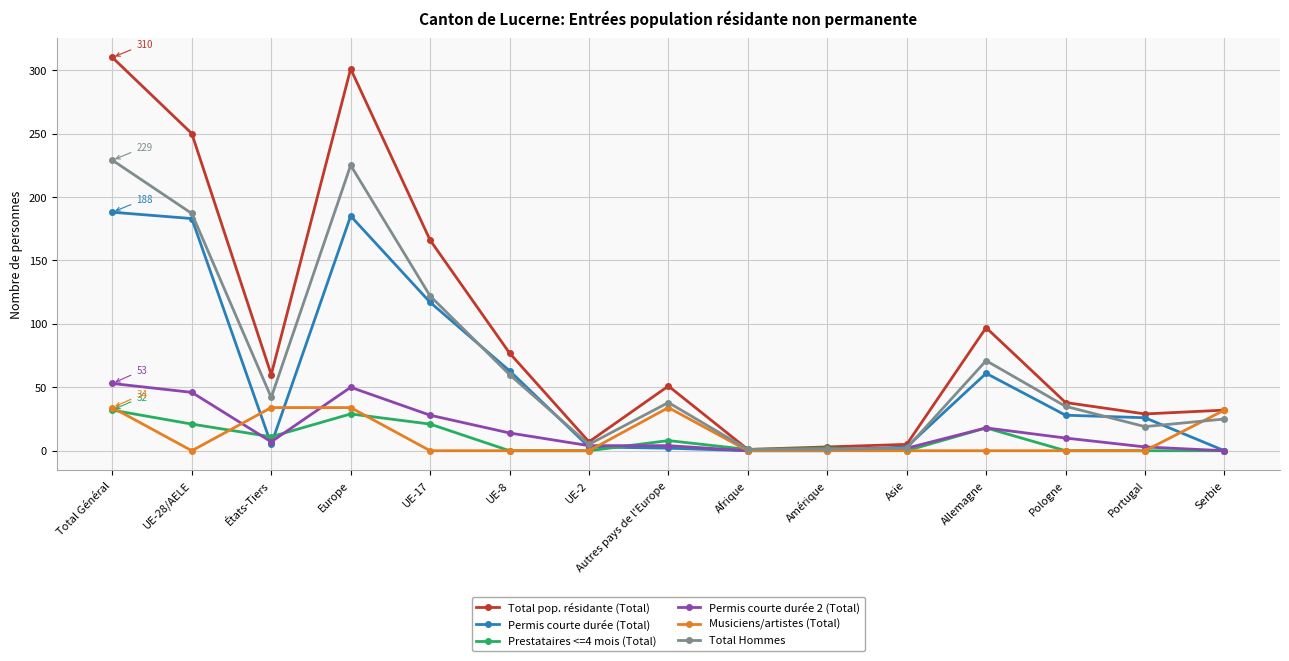

What position from the left is Serbie?

15